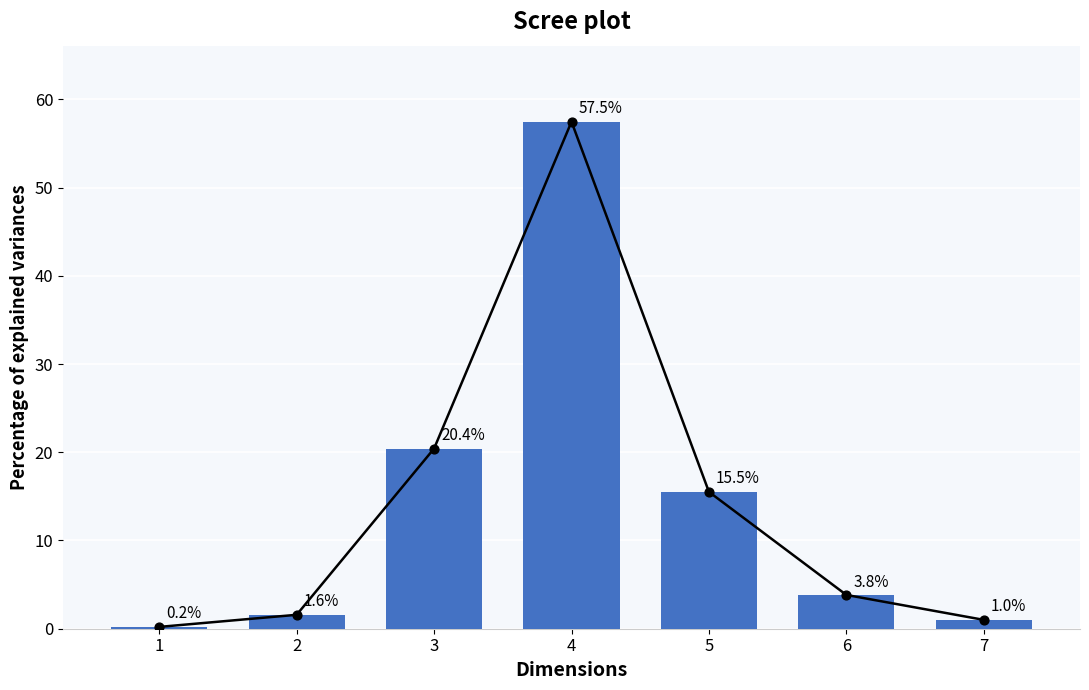

What is the change in value from 4 to 5?

-42.0